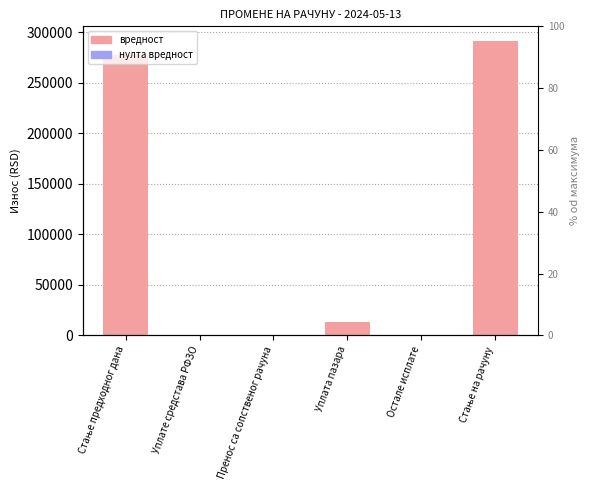

Reading left to right, what are all the values shown in this chart?

277916.7	0.0	0.0	13461.0	0.0	291377.7